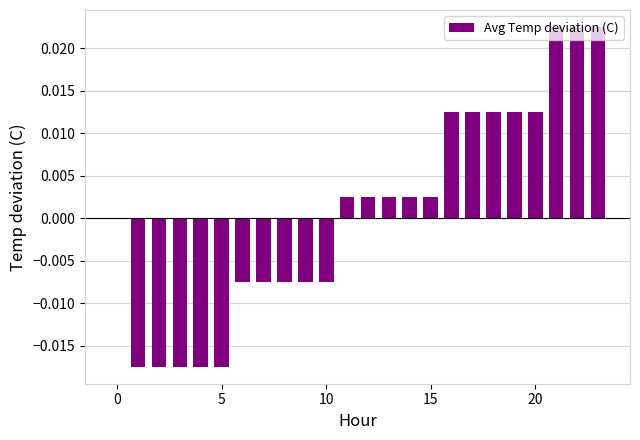

How many distinct data groups are displayed?

1